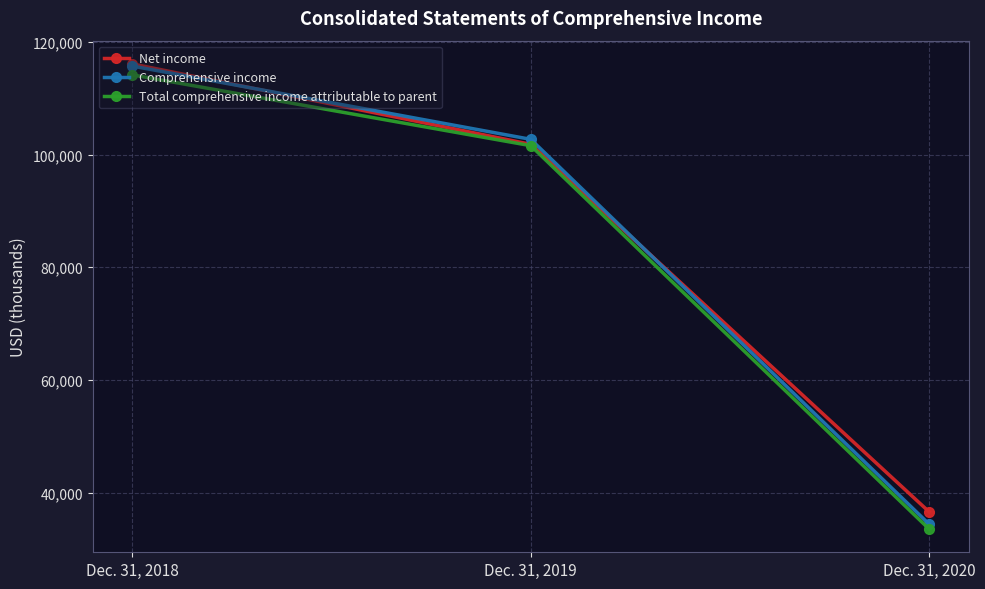

What is the maximum value for Comprehensive income?

115718